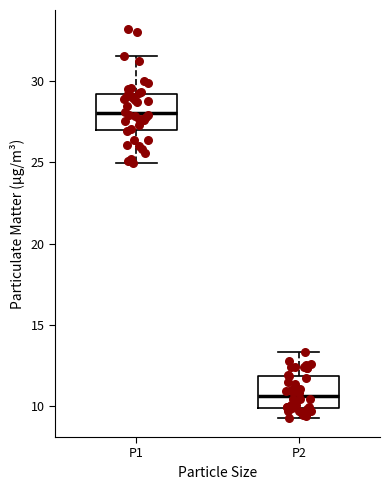

Which box's median line is the lowest?

P2